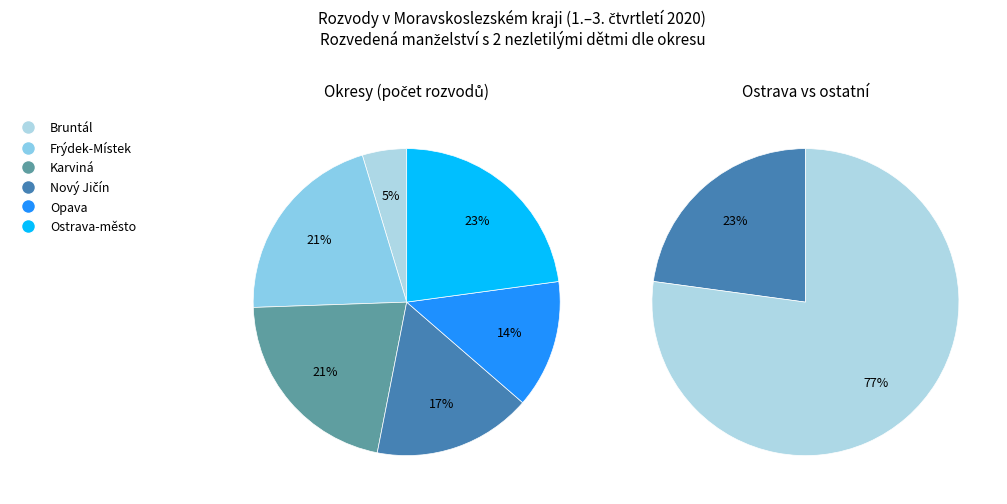

How many segments does this pie chart have?

6